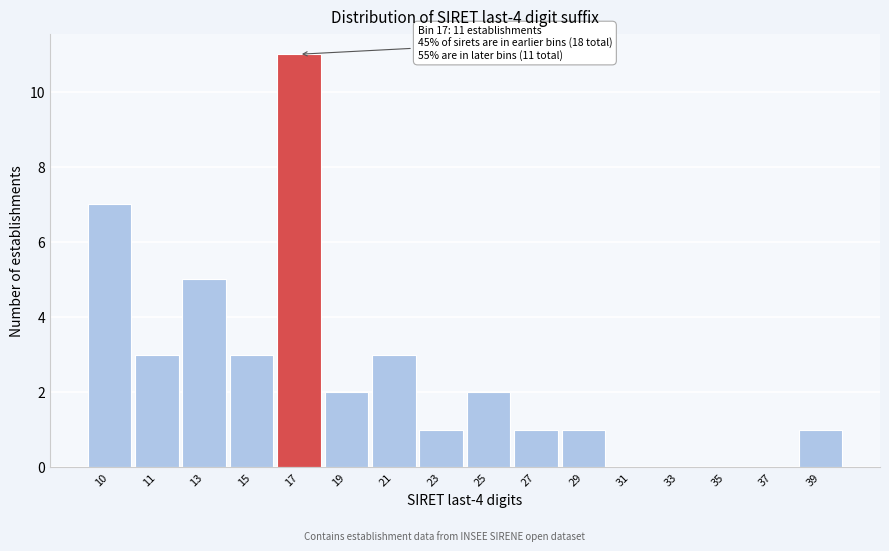

Reading left to right, extract all data points from this chart.

10=7	11=3	13=5	15=3	17=11	19=2	21=3	23=1	25=2	27=1	29=1	31=0	33=0	35=0	37=0	39=1